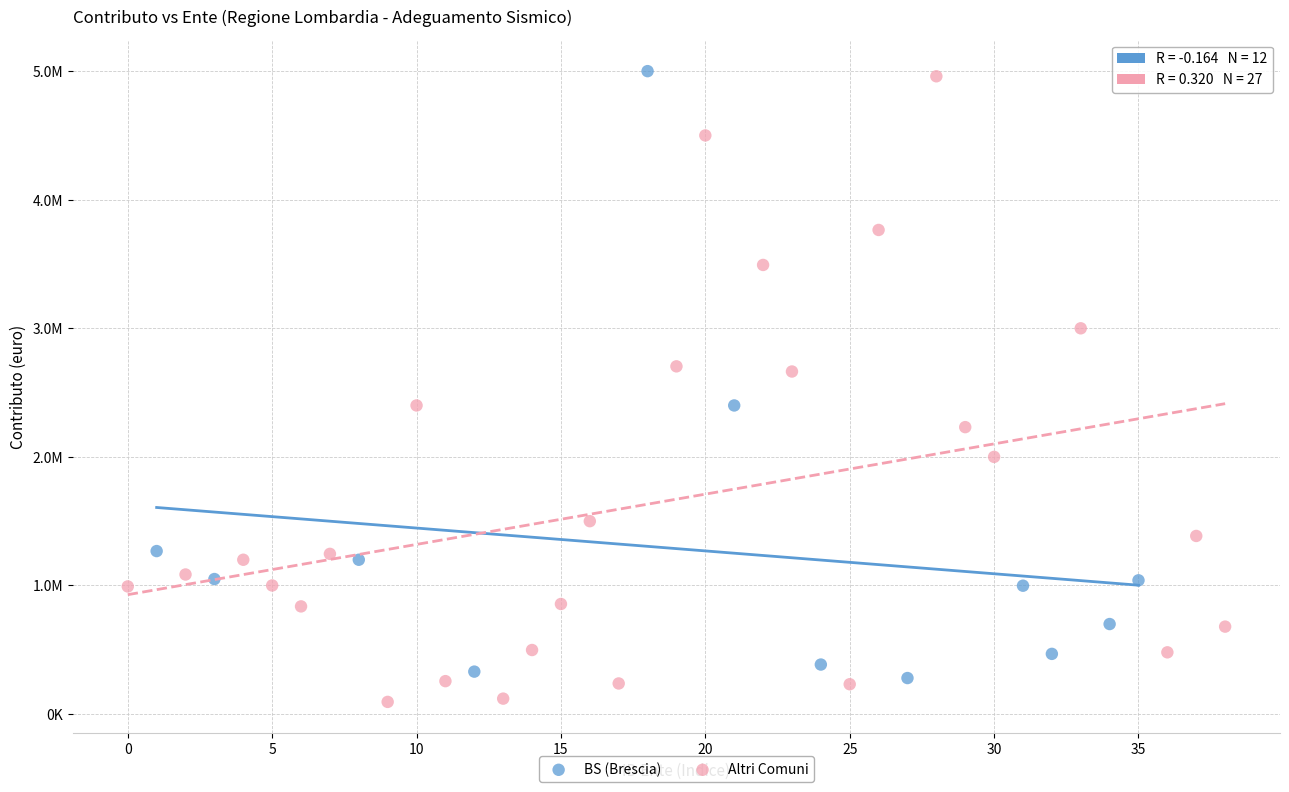

What are all the series names shown in the legend?

BS (Brescia), Altri Comuni